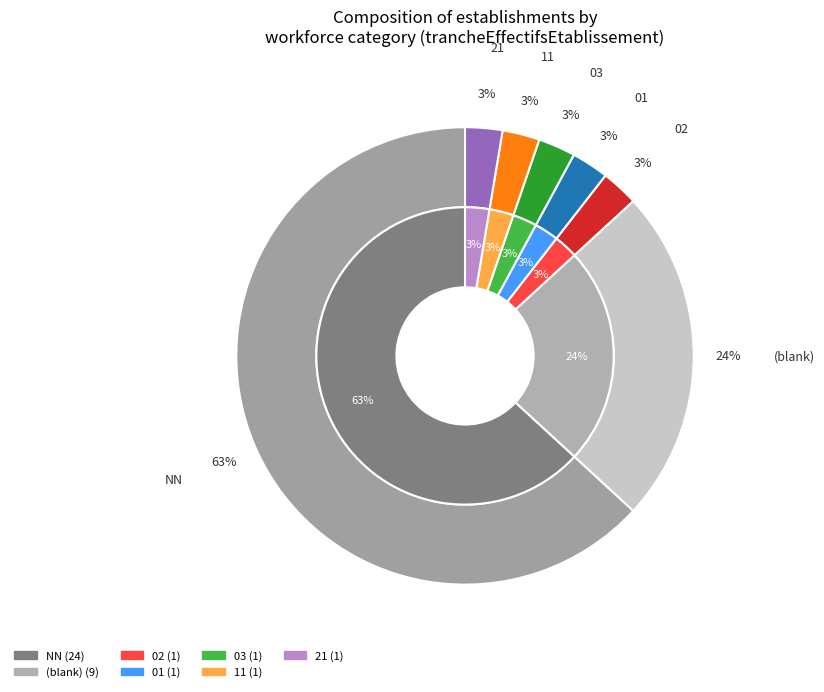

Is the sum of 21 and 01 greater than half?

No